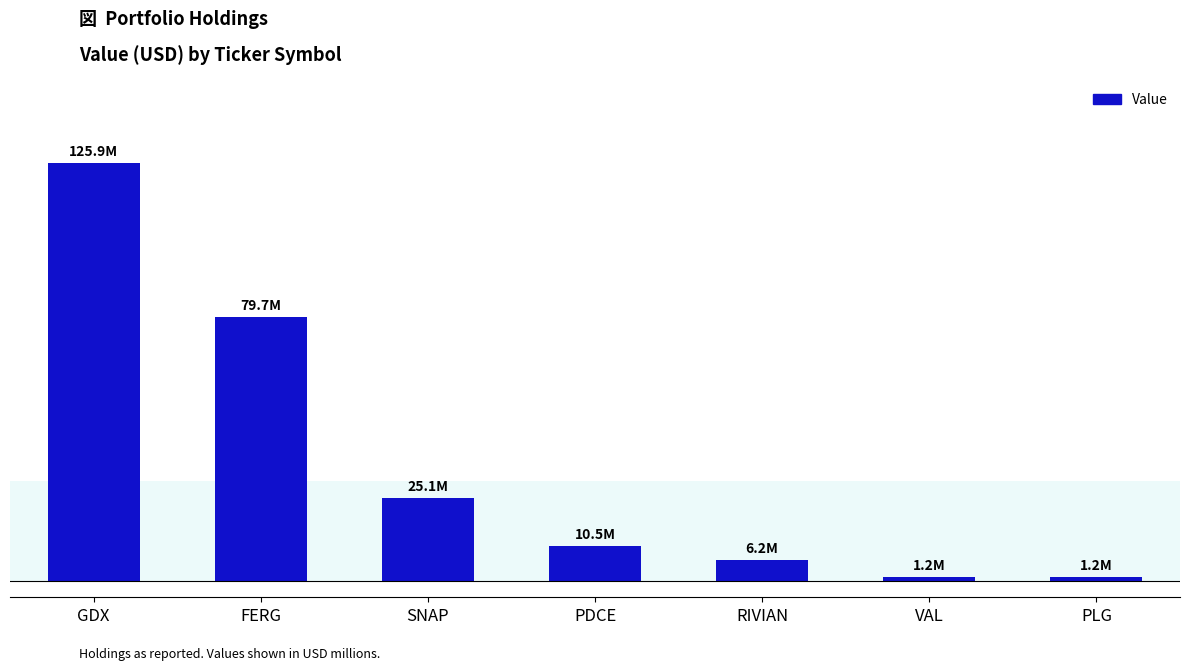

True or false: the data shows 213617850 at GDX.

False